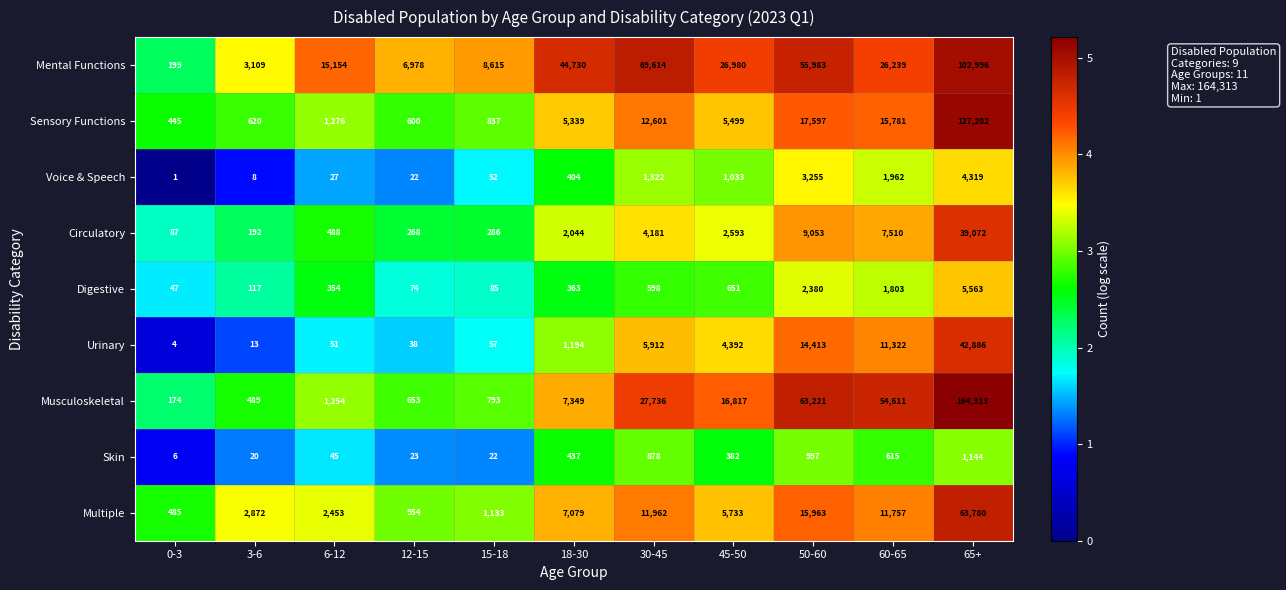

Which category has the highest value across all series?

65+